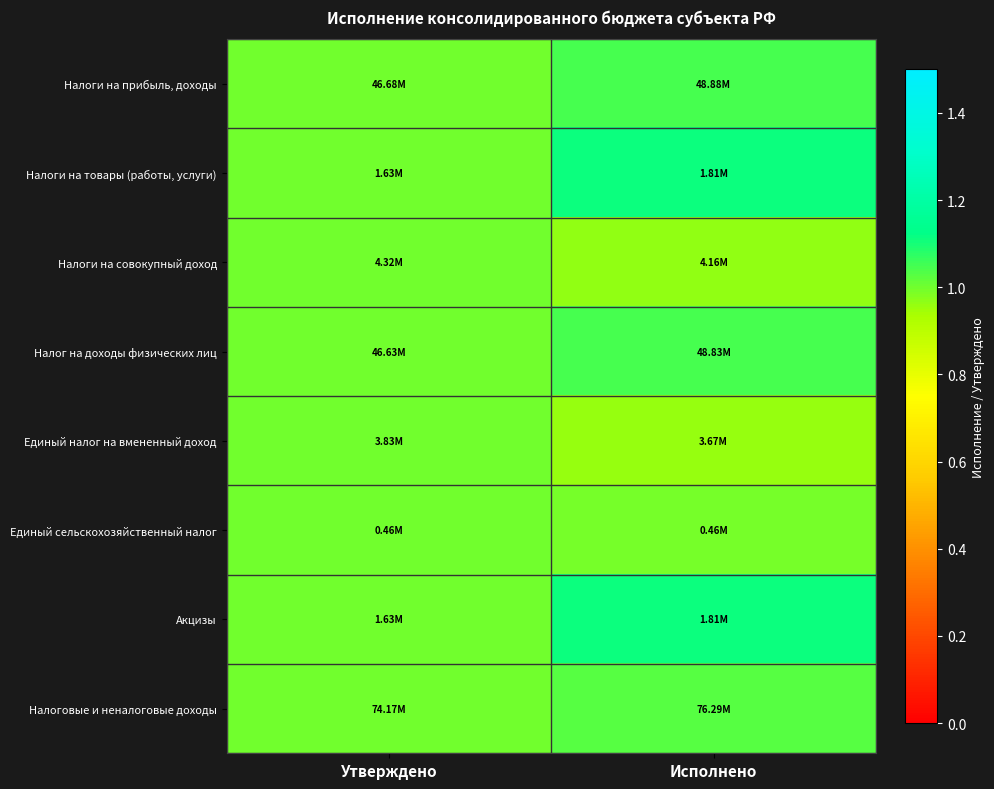

Which has a higher value, Утверждено or Исполнено?

Исполнено